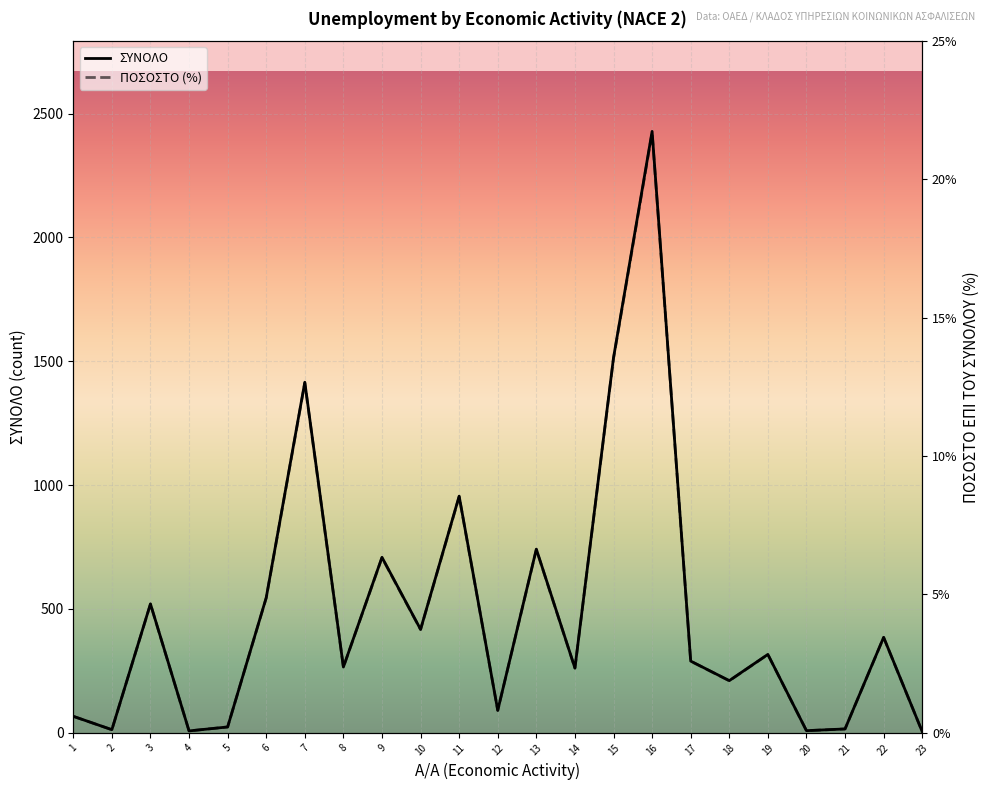

At how many categories does at least one series exceed 1714?

1